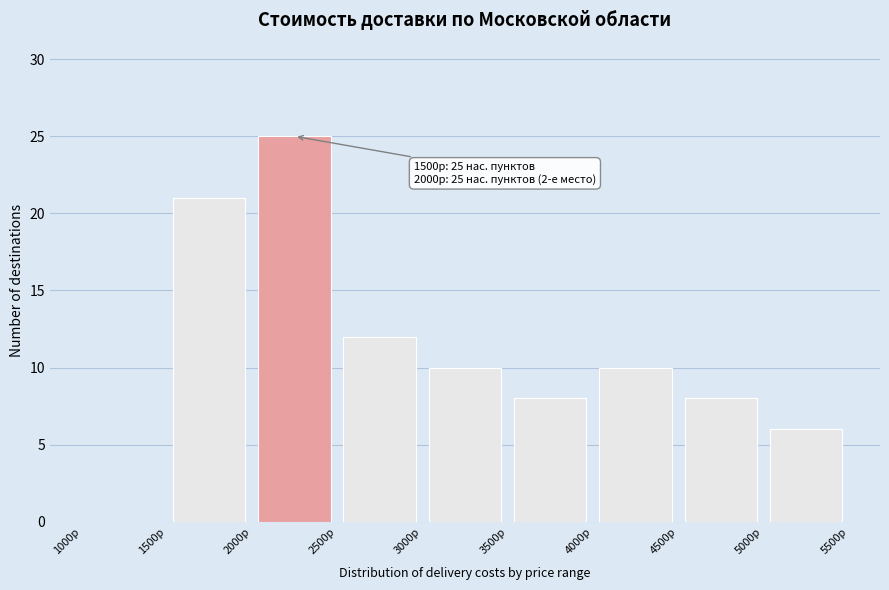

Over which range of the x-axis is the bar tallest?

2000 to 2500